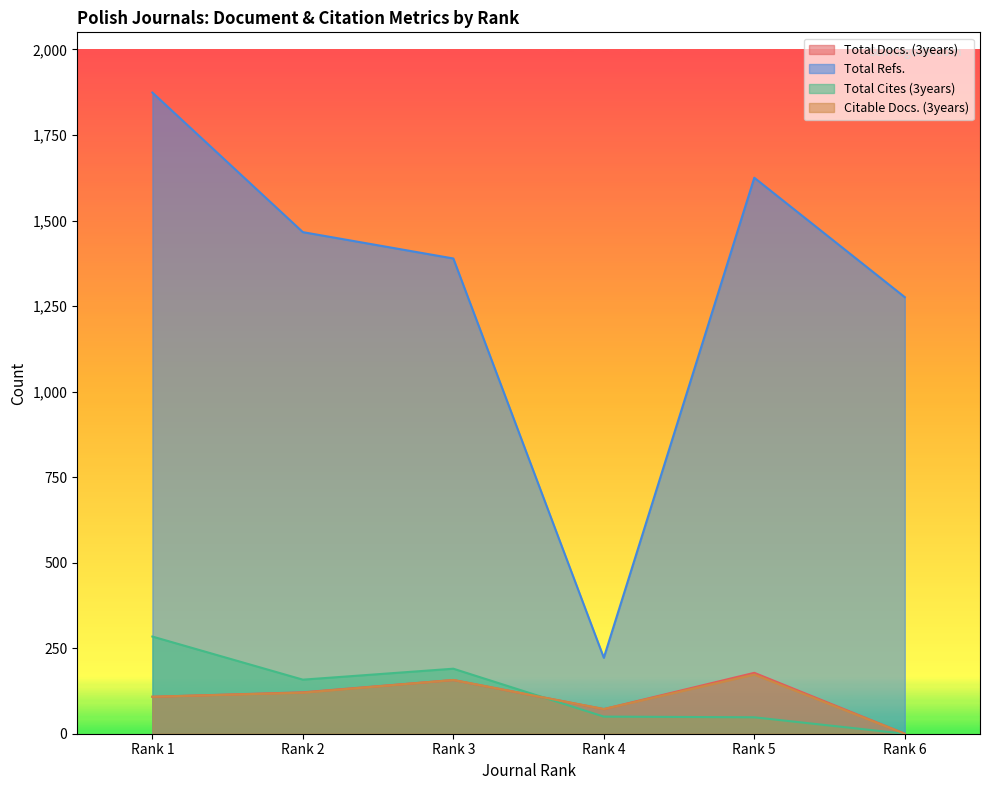

How many values in the Citable Docs. (3years) series are below 120?

3